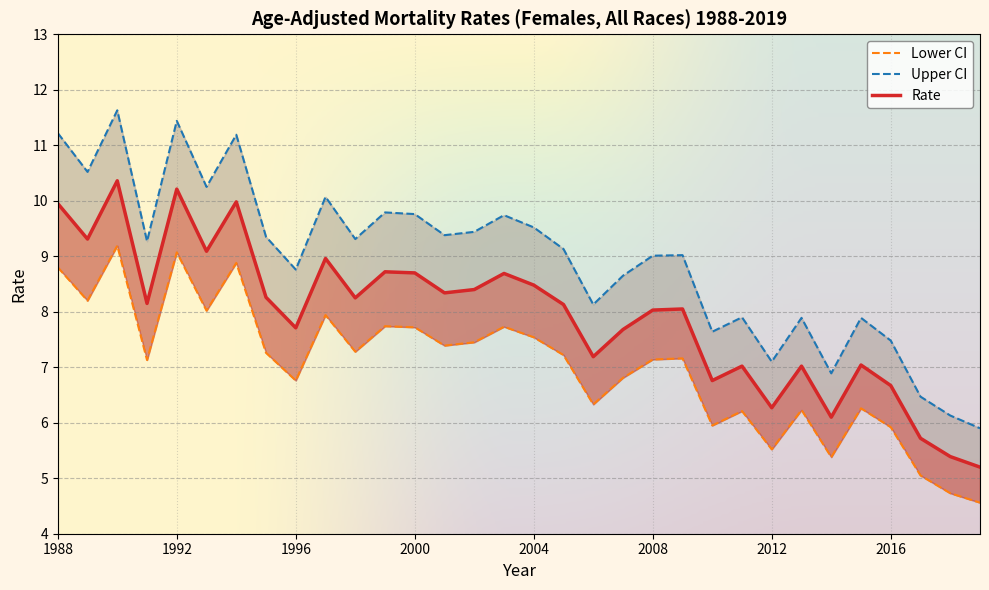

The Rate series shows 14.7 at 1992. True or false?

False